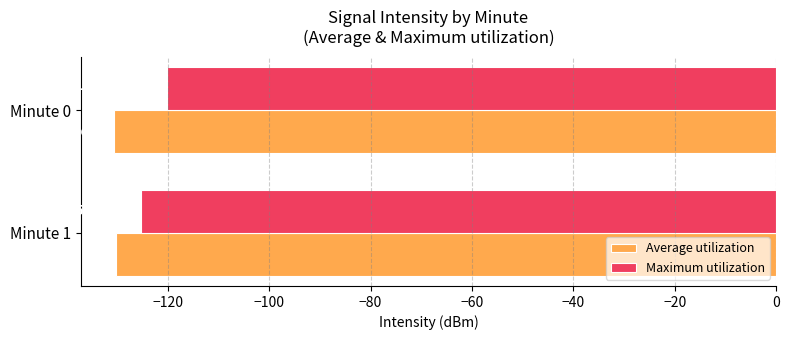

What is the sum of all Maximum utilization values?

-245.4